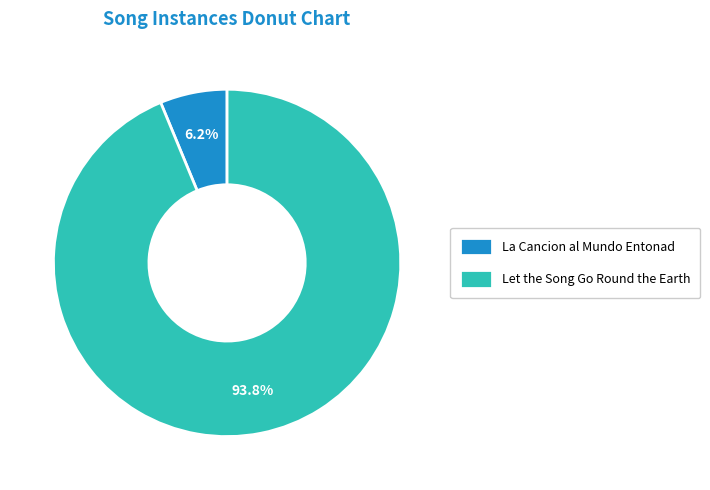

Is there a majority slice in this chart?

Yes